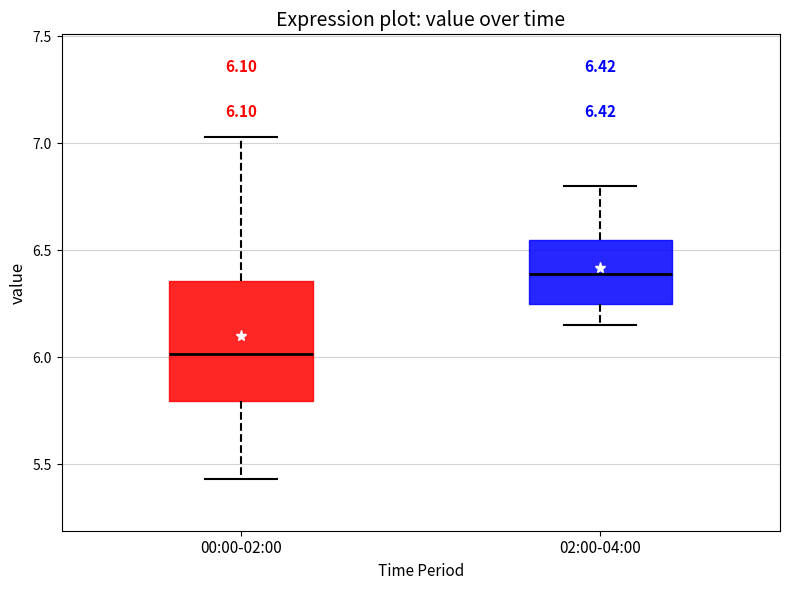

Comparing the boxes themselves (not the whiskers), which one is the tallest?

00:00-02:00